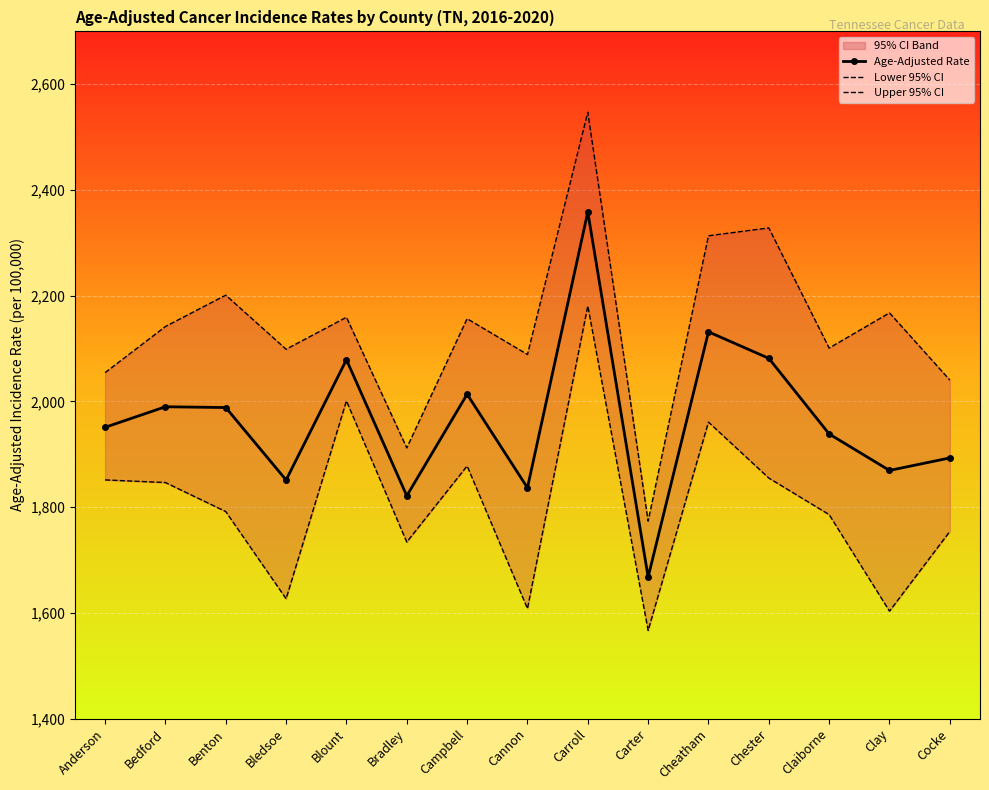

What is the label of the 11th point from the right?

Blount